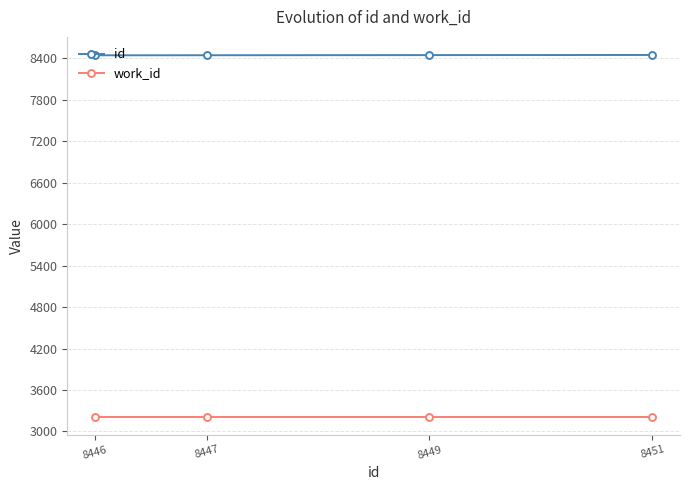

What is the sum of all id values?

33793